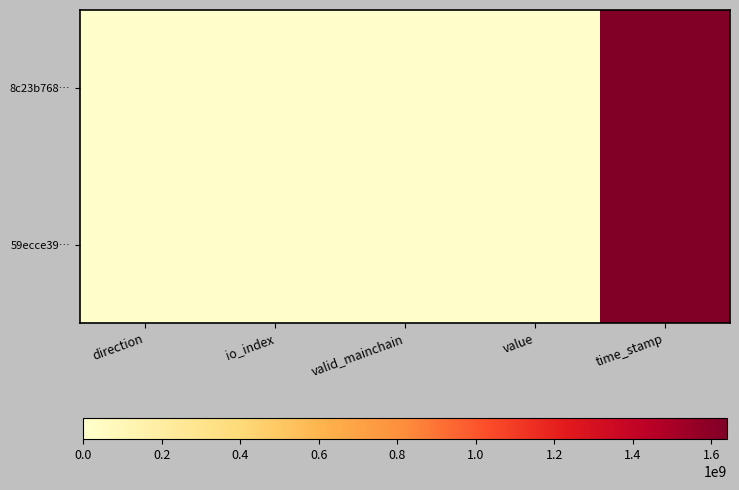

How many data points does each series have?

5